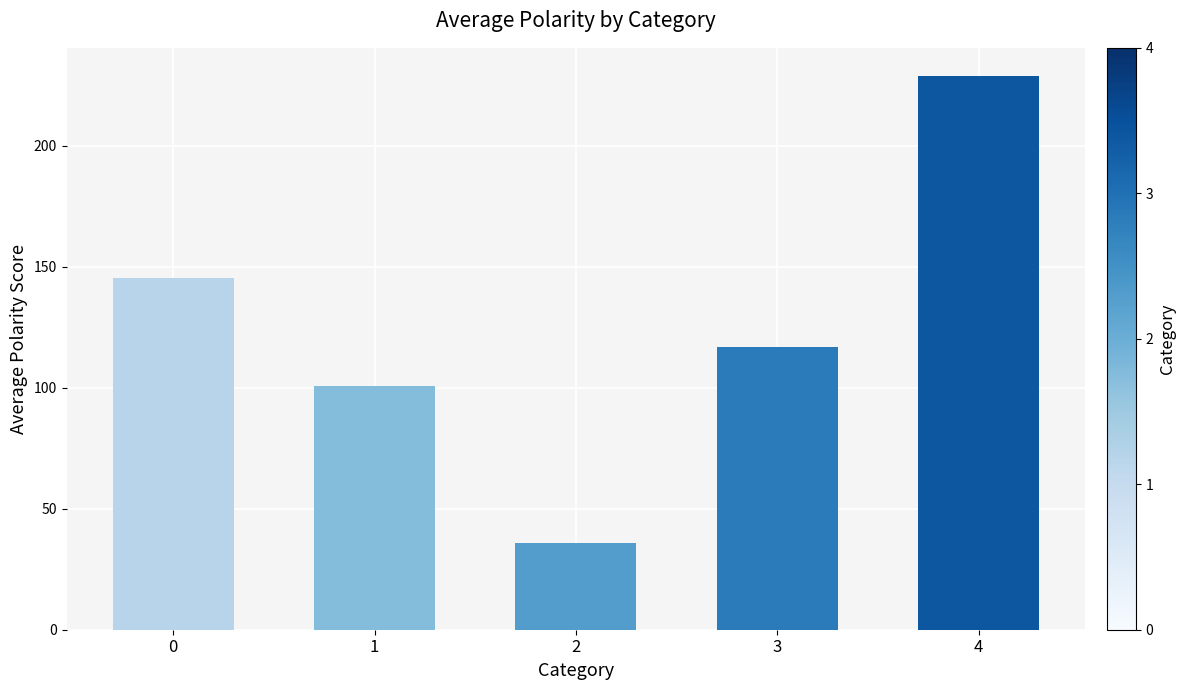

Reading right to left, extract all data points from this chart.

229.0	117.0	35.9	100.6	145.2